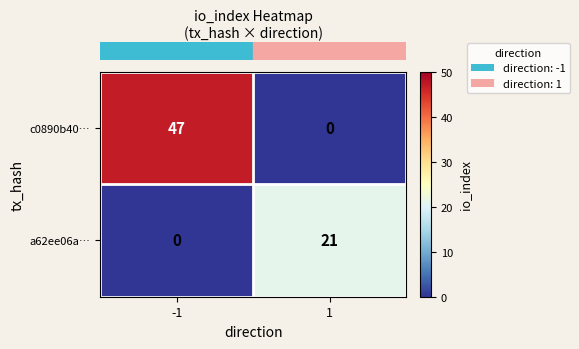

Reading left to right, list all the values displayed in this chart.

c0890b40…: -1=47	1=0
a62ee06a…: -1=0	1=21